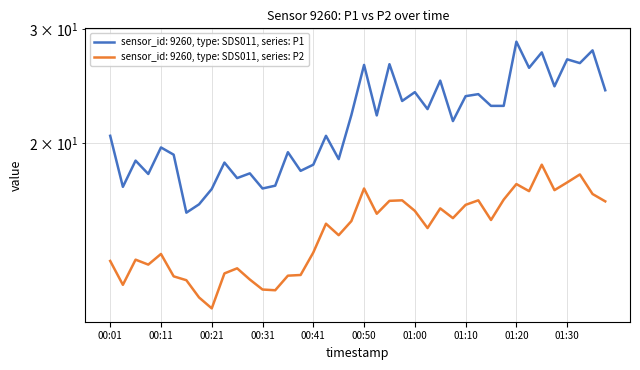

Is this an area chart (filled region under the line)?

No